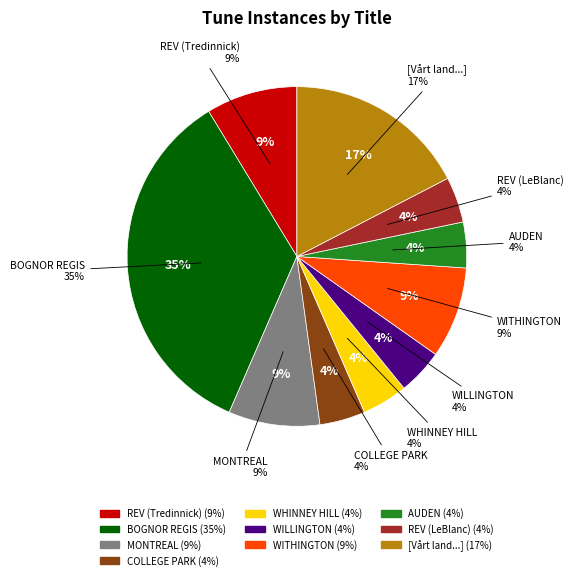

What percentage is the REVELATION (Tredinnick) slice, to the nearest percent?

9%